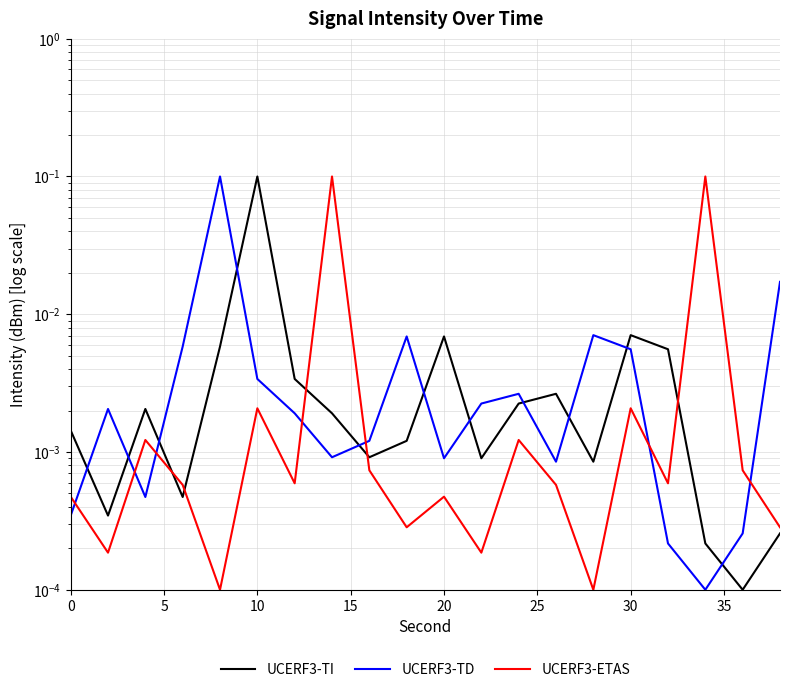

The UCERF3-TI series shows 0.0 at 17. True or false?

False